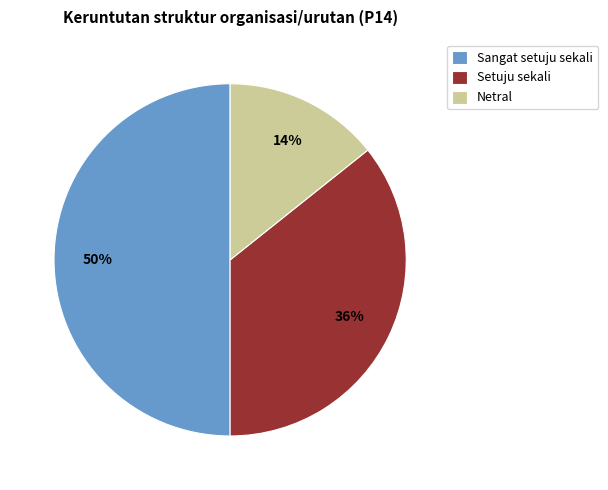

Which has a higher value, Sangat setuju sekali or Setuju sekali?

Sangat setuju sekali